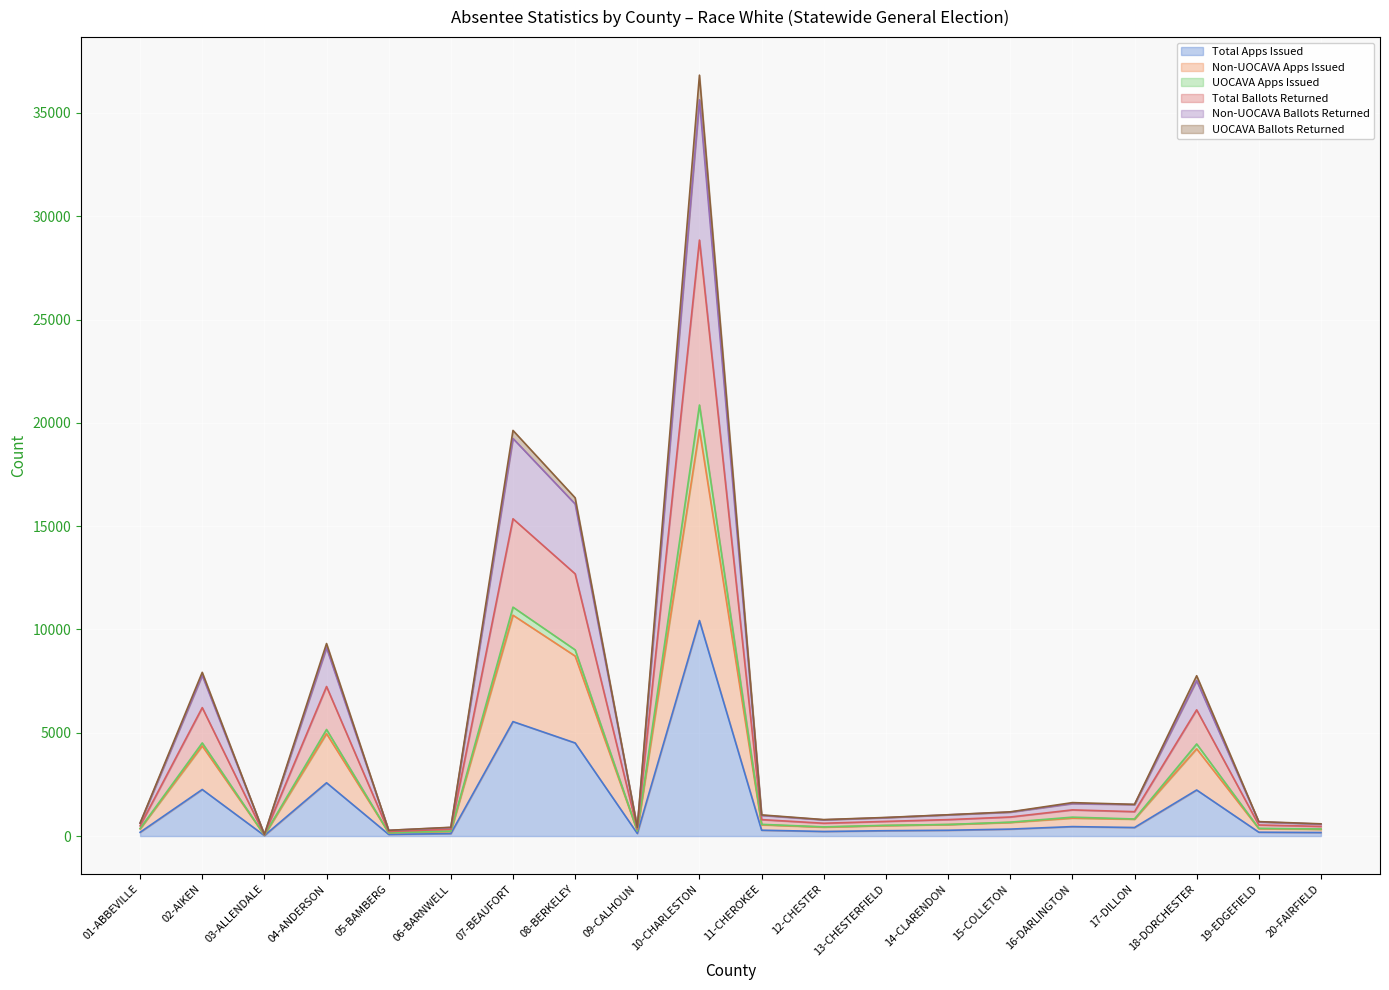

True or false: Non-UOCAVA Ballots Returned has more than 0 interior local peaks.

True